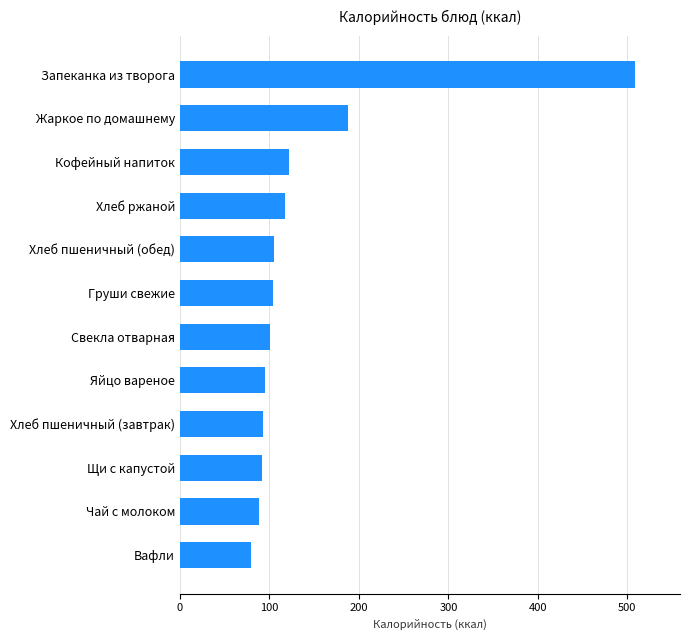

Which has a higher value, Груши свежие or Вафли?

Груши свежие